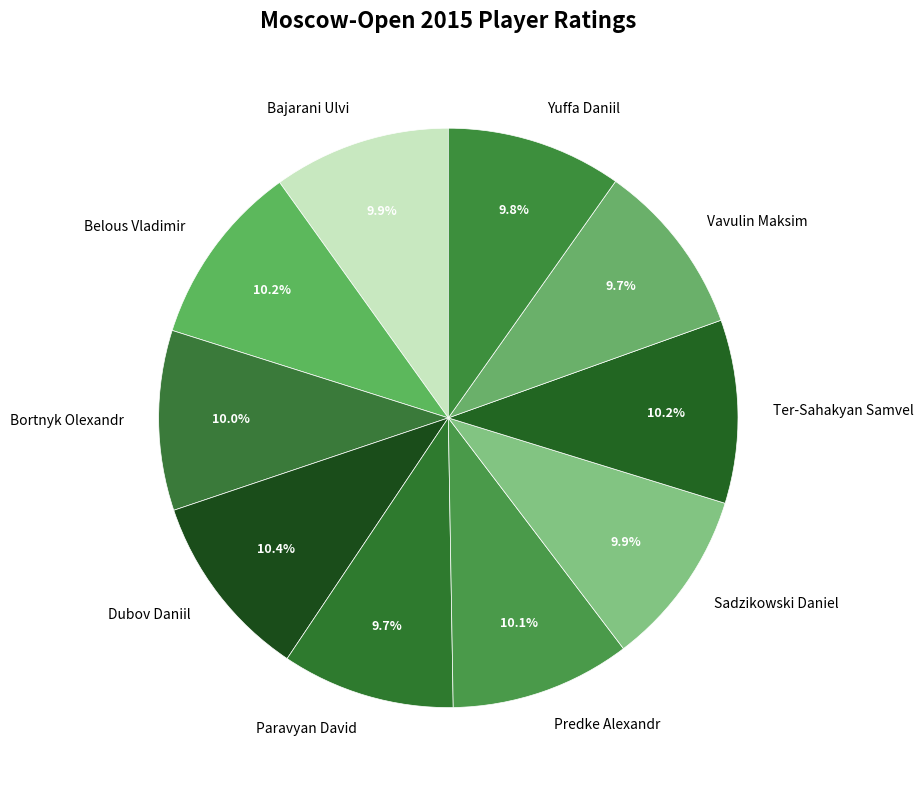

What percentage is the Predke Alexandr slice, to the nearest percent?

10%